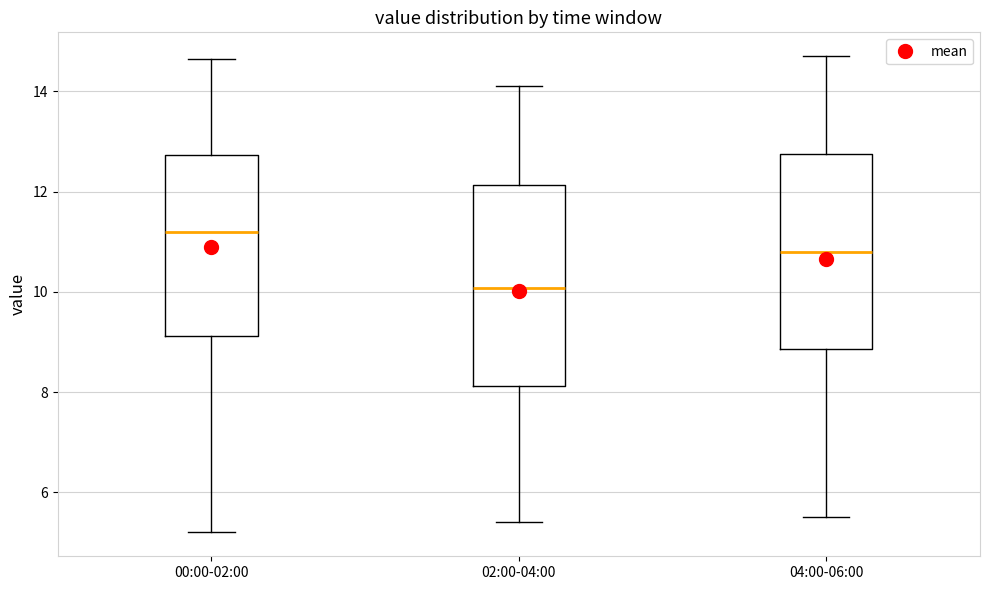

Which box's median line is the highest?

00:00-02:00